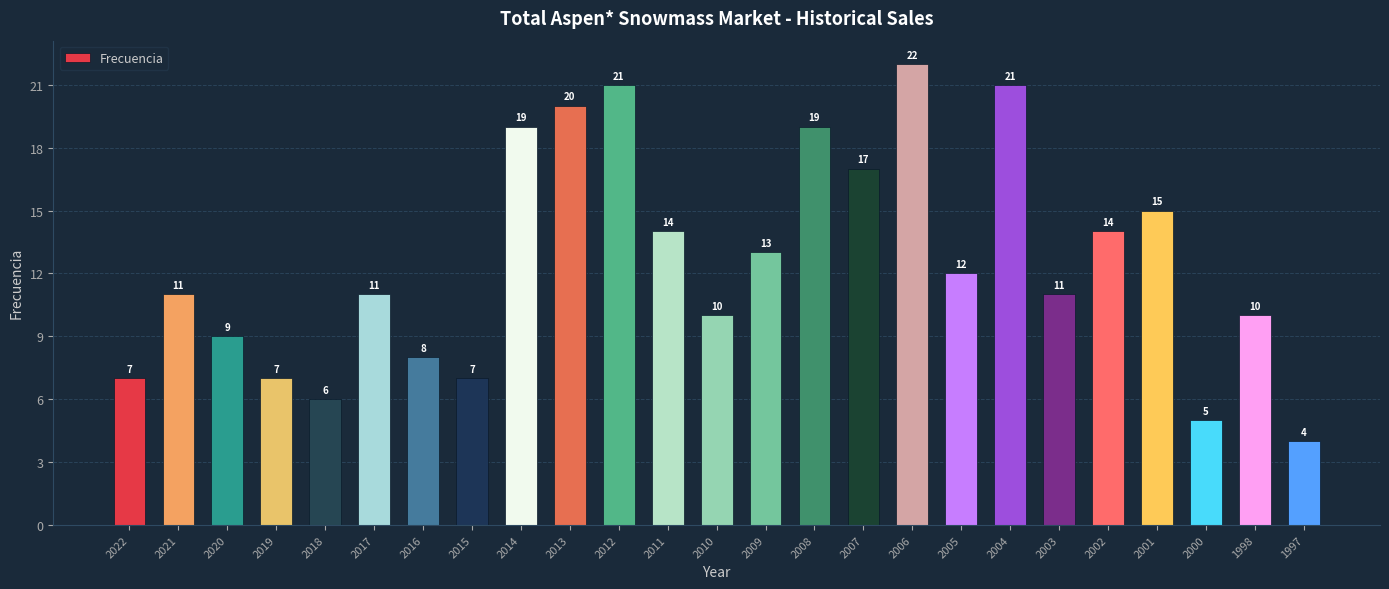

Reading right to left, extract all data points from this chart.

1997=4	1998=10	2000=5	2001=15	2002=14	2003=11	2004=21	2005=12	2006=22	2007=17	2008=19	2009=13	2010=10	2011=14	2012=21	2013=20	2014=19	2015=7	2016=8	2017=11	2018=6	2019=7	2020=9	2021=11	2022=7